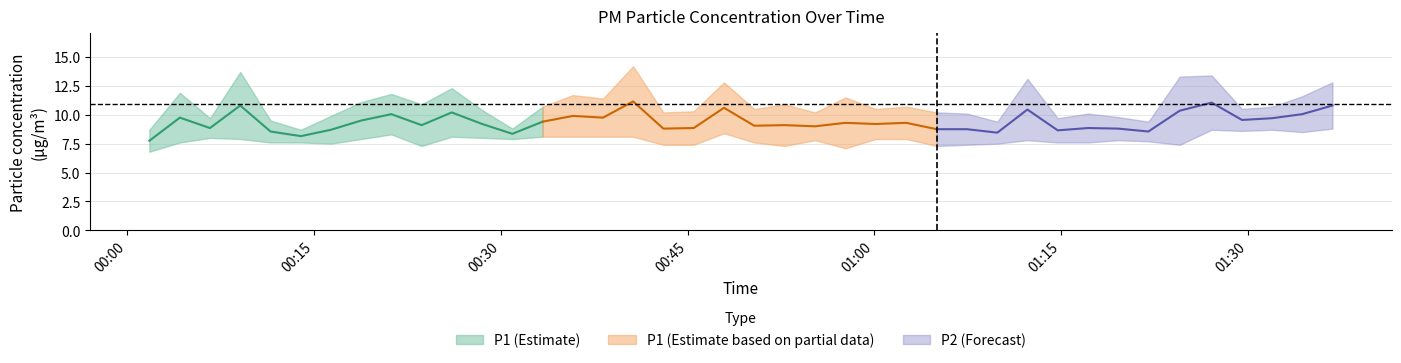

Is it true that P1 equals 2.3 at 13?

False